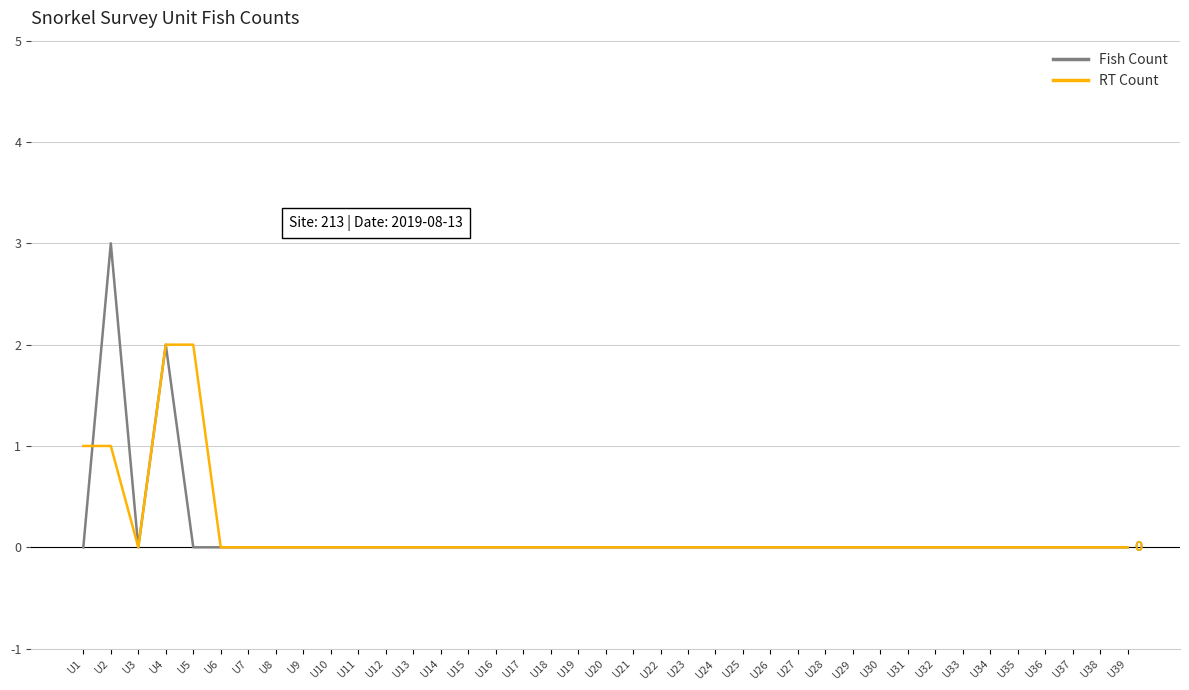

Does the chart have visible grid lines?

Yes